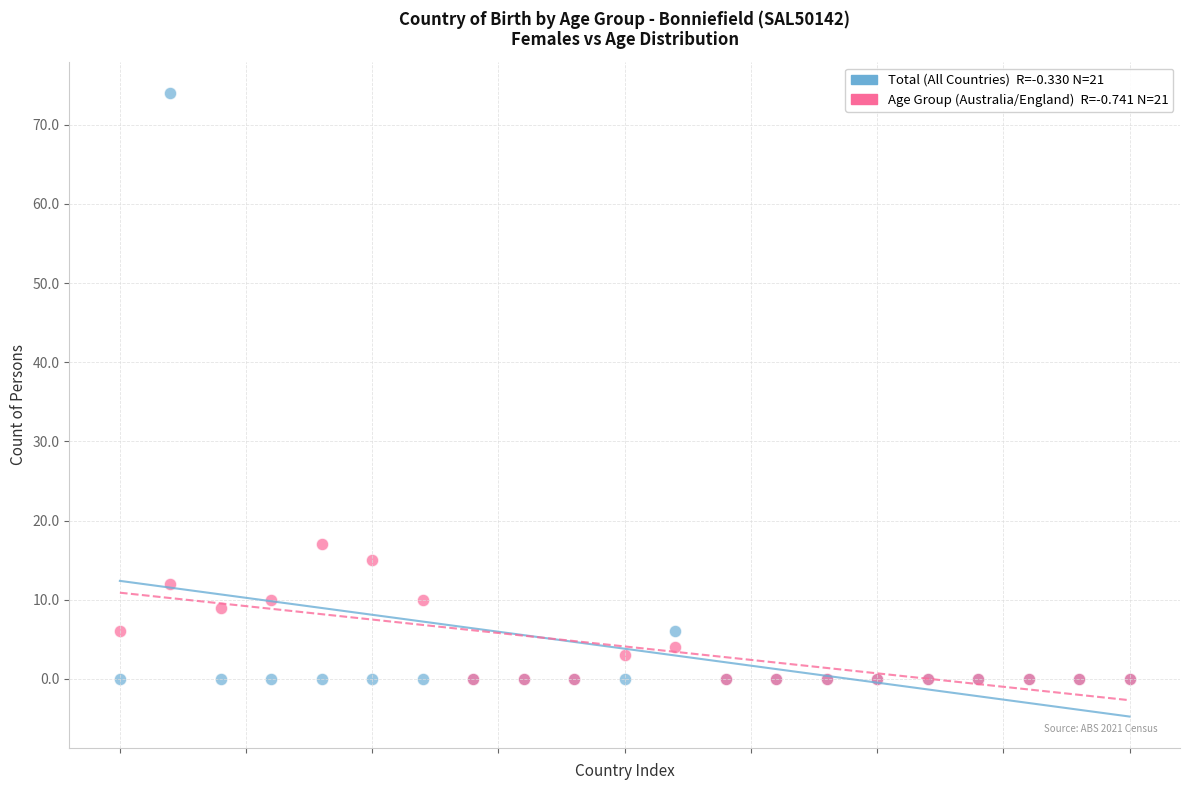

Across all series, what Y value is closest to 37?

17